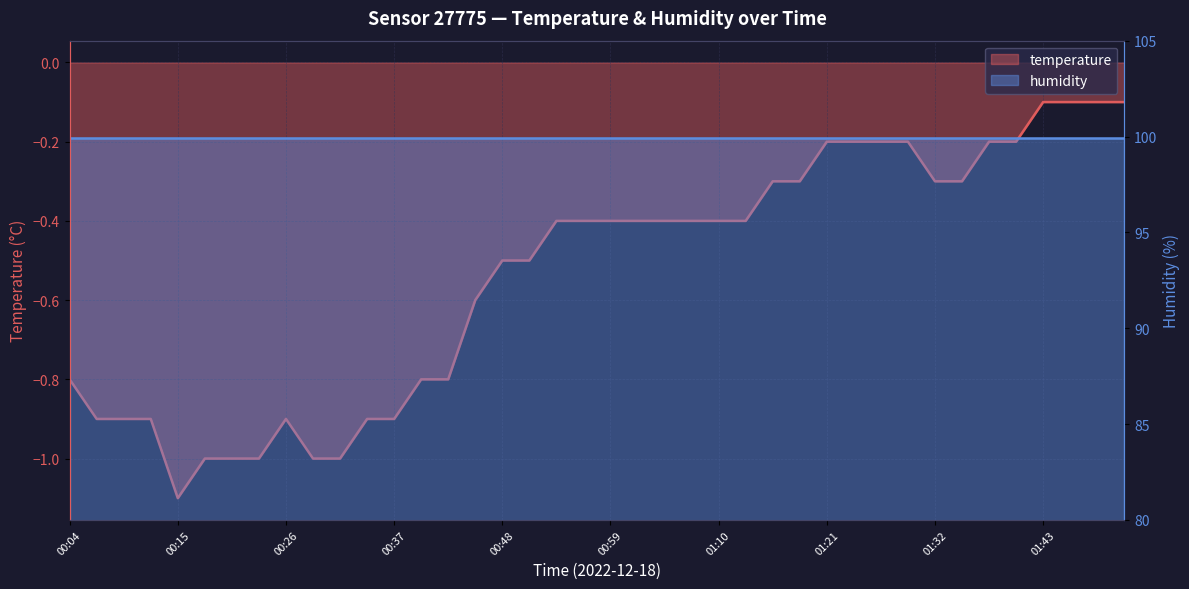

At which category does the data reach its first local peak?

00:26